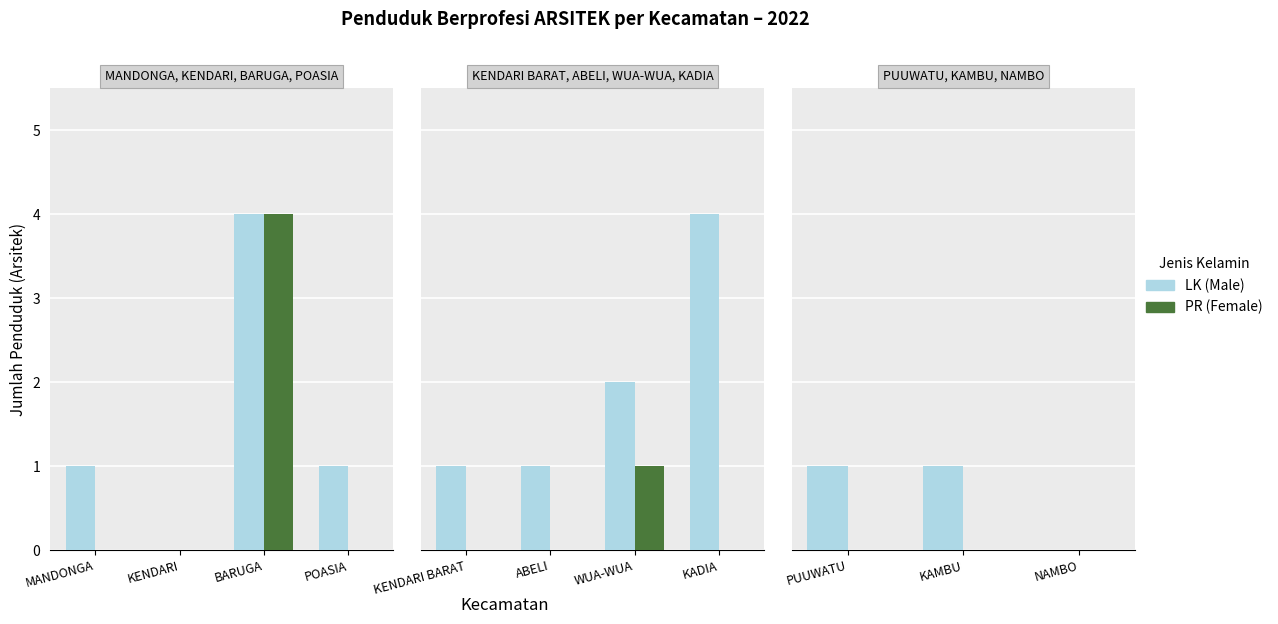

The LK (Male) series shows 1 at PUUWATU. True or false?

True